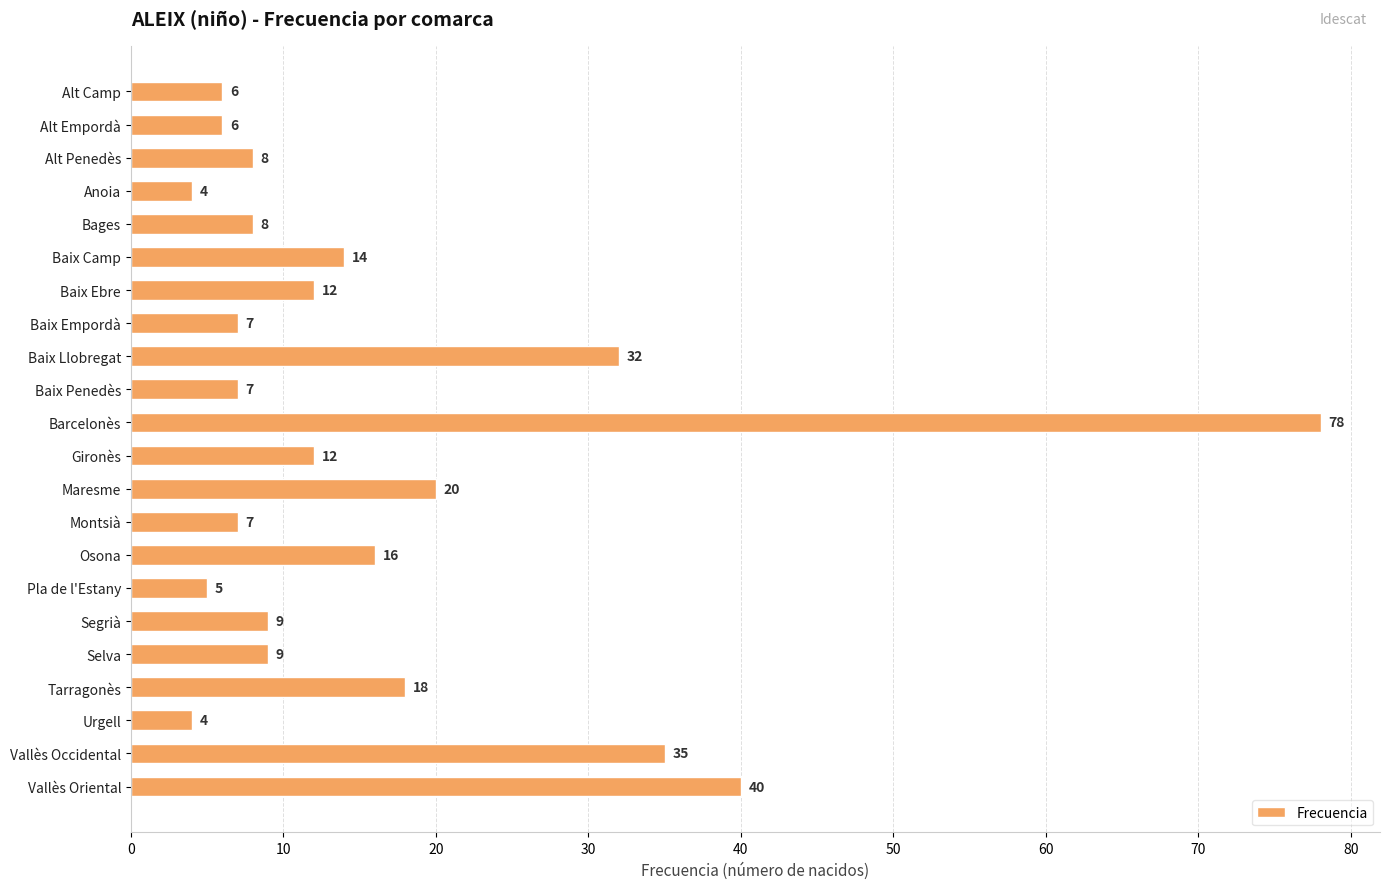

The value at Anoia is 7. True or false?

False